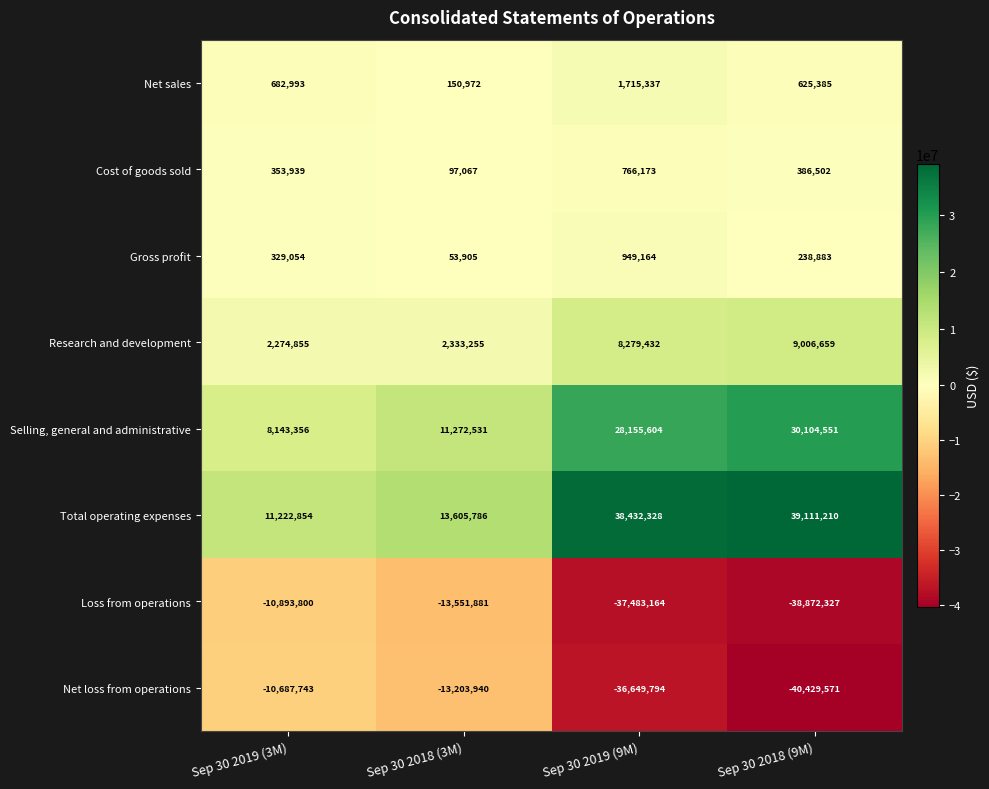

At how many categories does at least one series exceed 24374207?

2